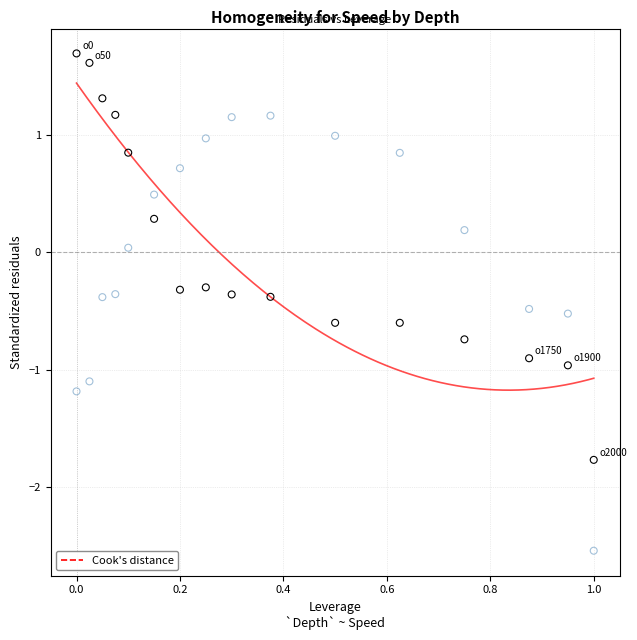

Across all data points, what is the range of X values (max minus min)?

1.0